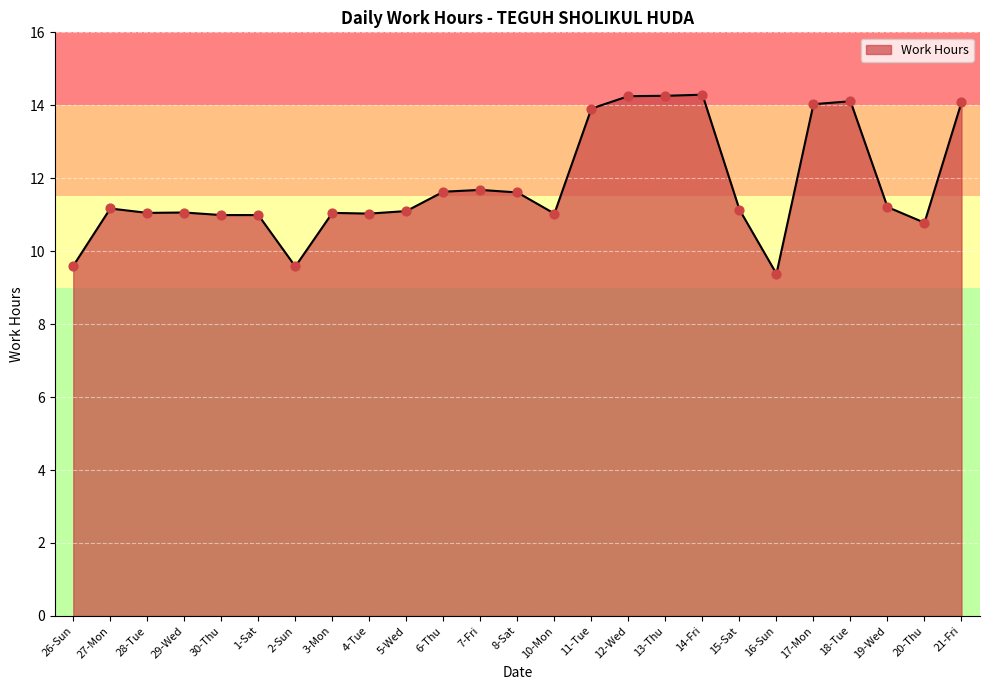

What is the change in value from 7-Fri to 14-Fri?

+2.6